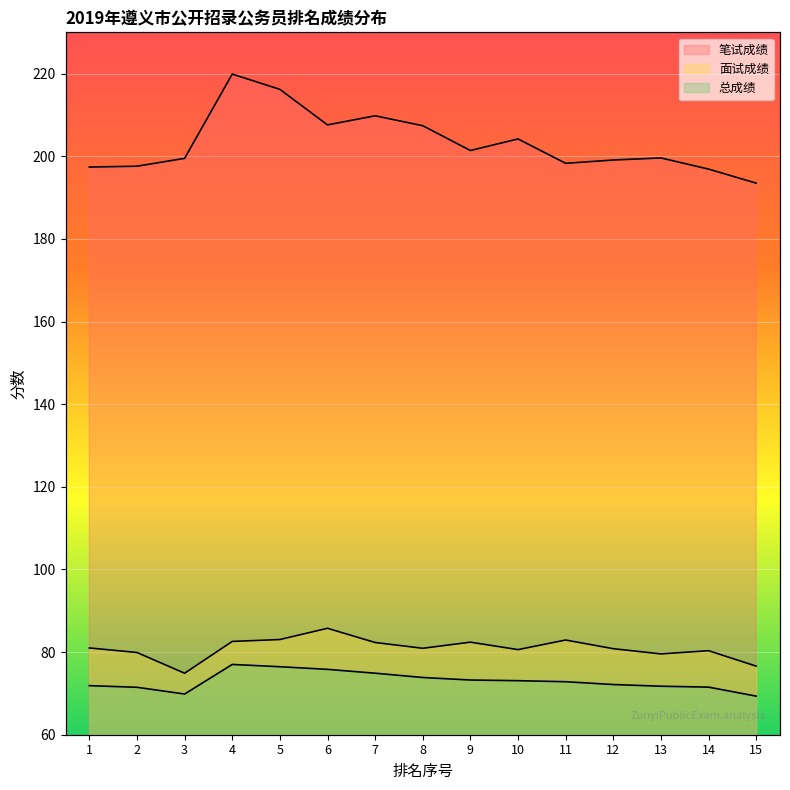

What is the value of the 面试成绩 point at the 1st from the left?

81.0